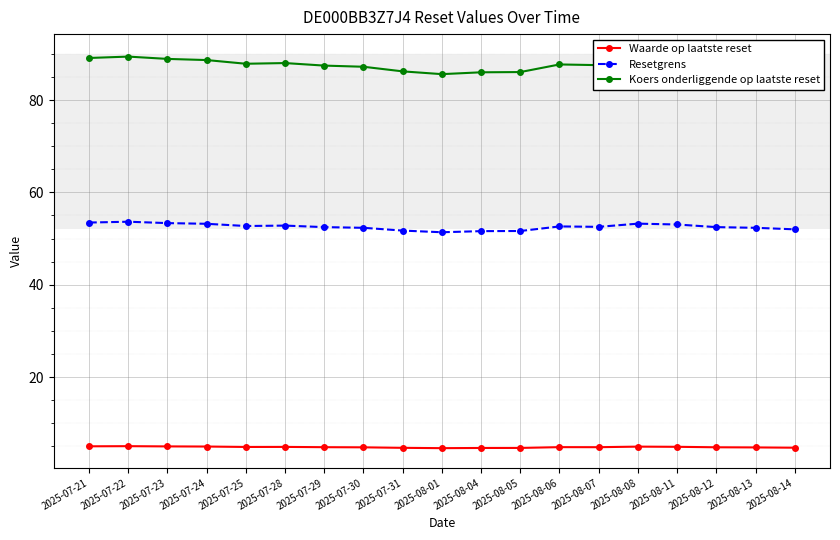

Rank the series at 2025-08-06 from highest to lowest value.

Koers onderliggende op laatste reset, Resetgrens, Waarde op laatste reset